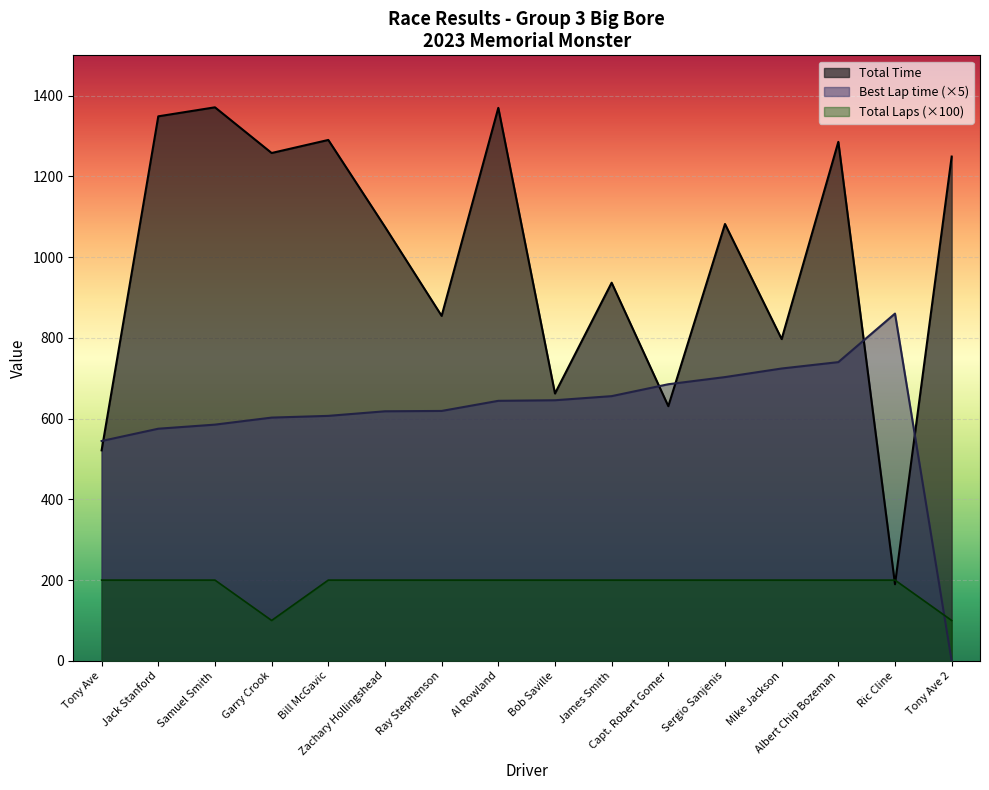

In Total Time, how many points are higher than both neighbors (excluding endpoints)?

6